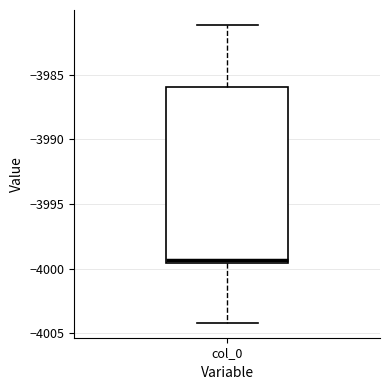

Where does the upper whisker of the box for col_0 end on the y-axis? The values are not printed on the chart, so give them approximately, as read against the axis.

-3981.0